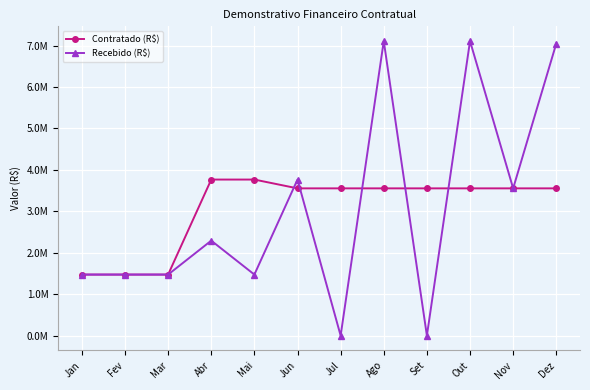

Is this an area chart (filled region under the line)?

No